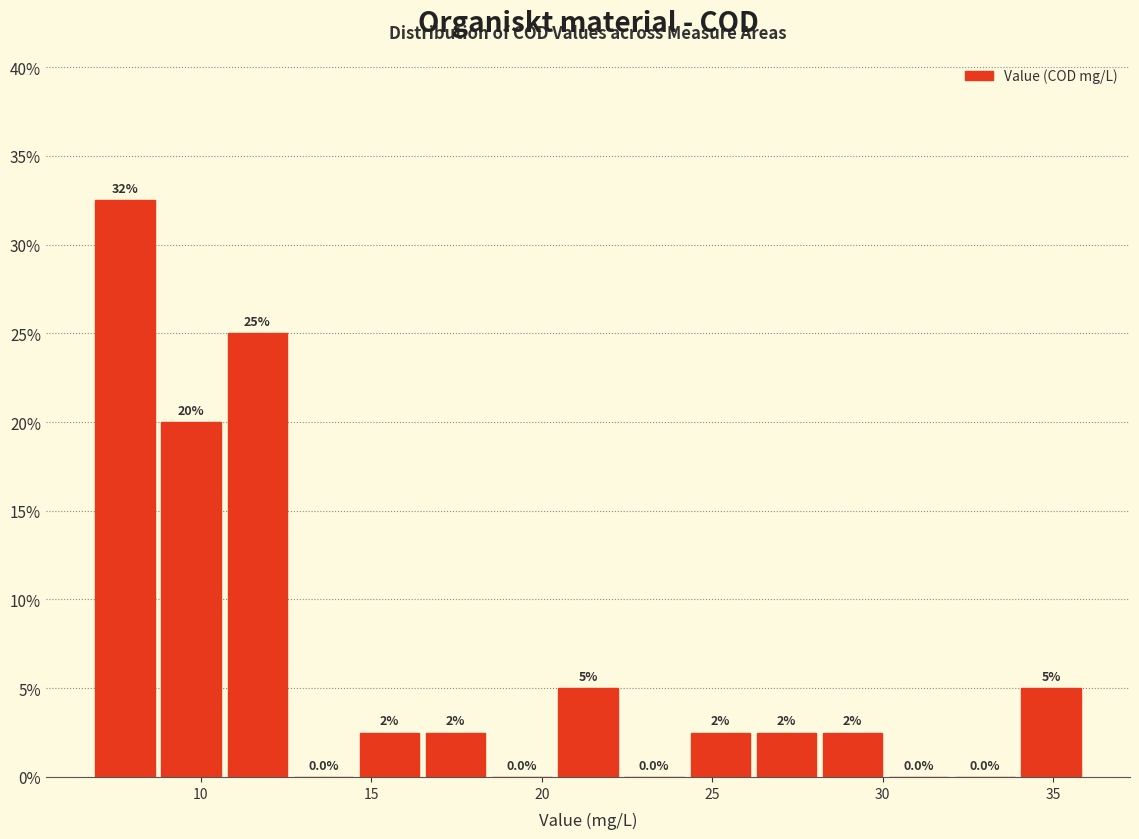

Around what value on the x-axis is the tallest bar? Give the approximate position of its centre, as read against the axis.

8.0